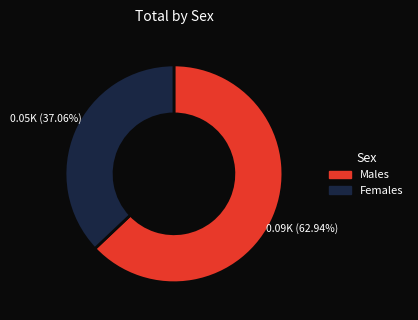

To the nearest percent, what portion does Males represent?

63%